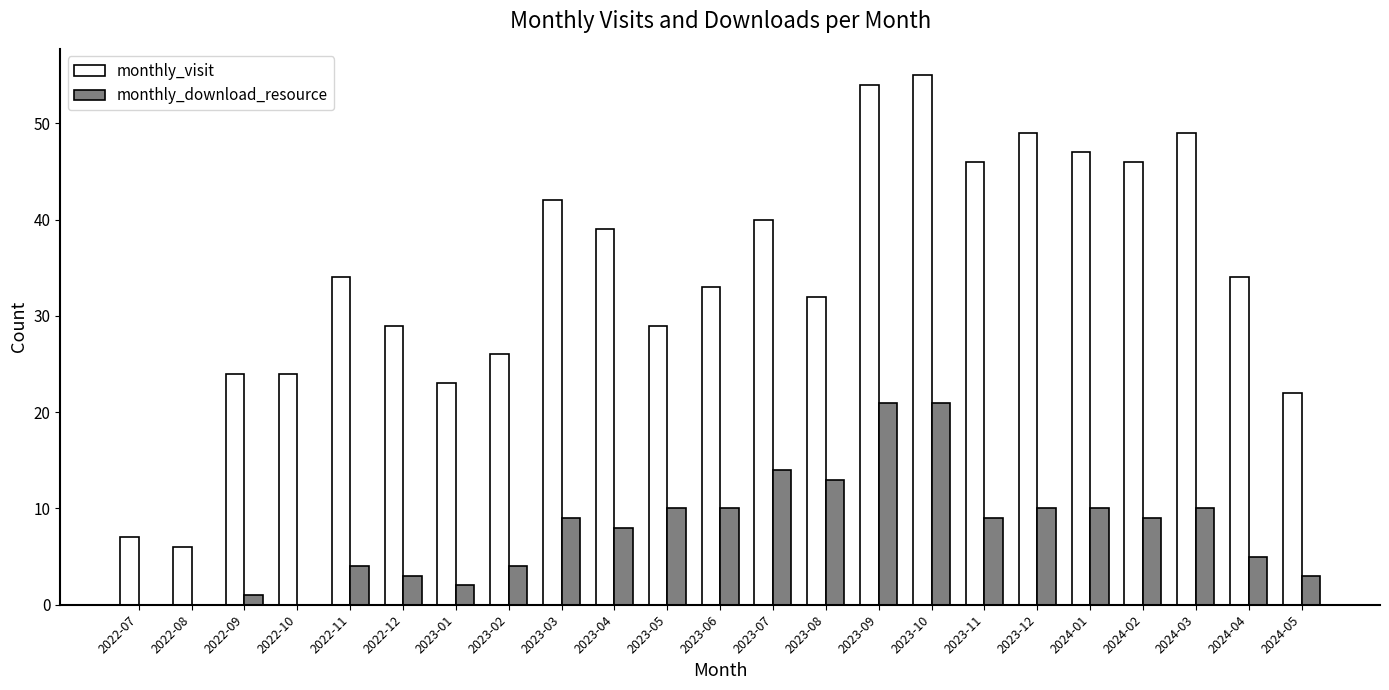

What is the difference between the monthly_download_resource values at 2024-02 and 2023-04?

1